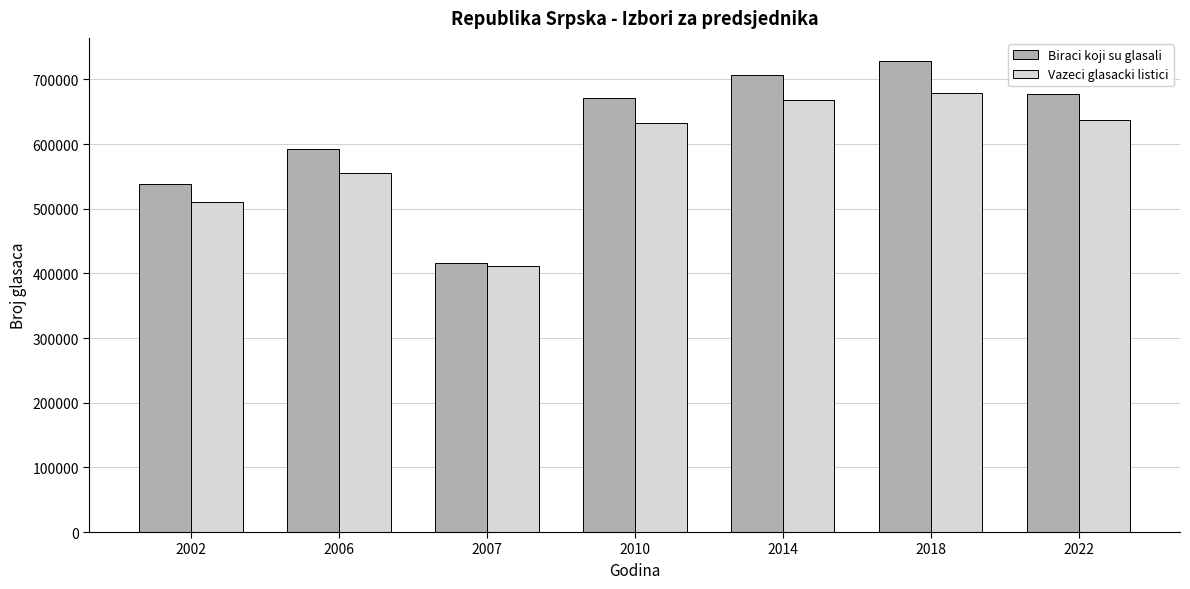

Which series changed the most between 2002 and 2010?

Biraci koji su glasali